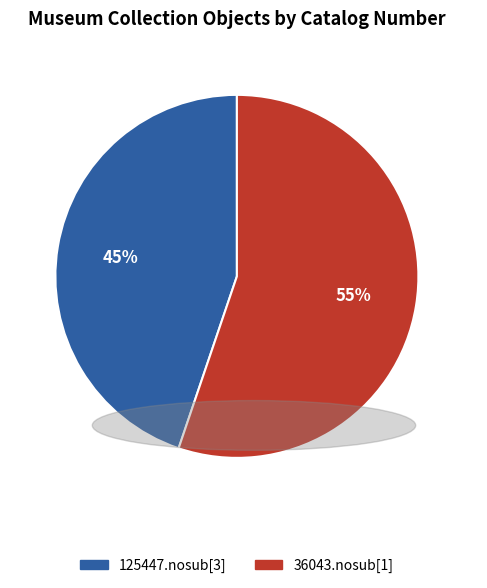

Is the sum of 36043.nosub[1] and 125447.nosub[3] greater than half?

Yes